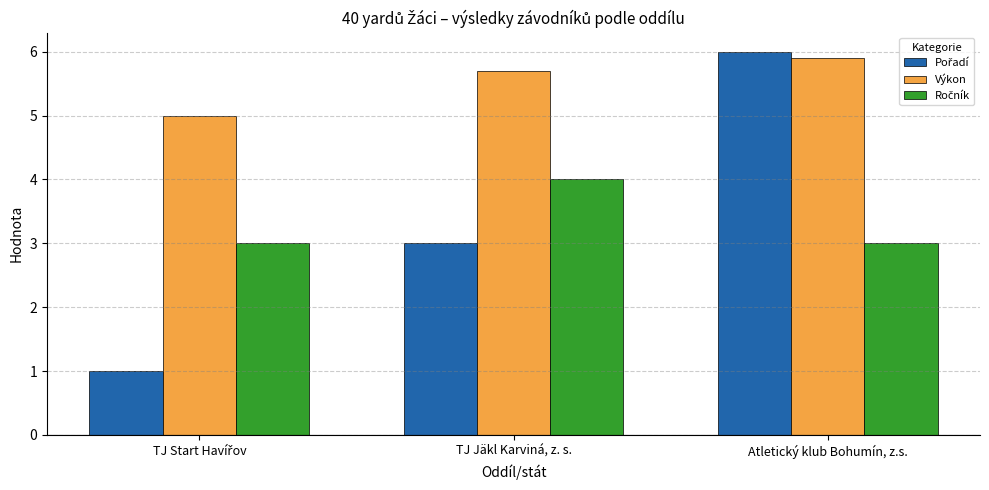

What is the spread (max minus min) of values at TJ Jäkl Karviná, z. s.?

2.7